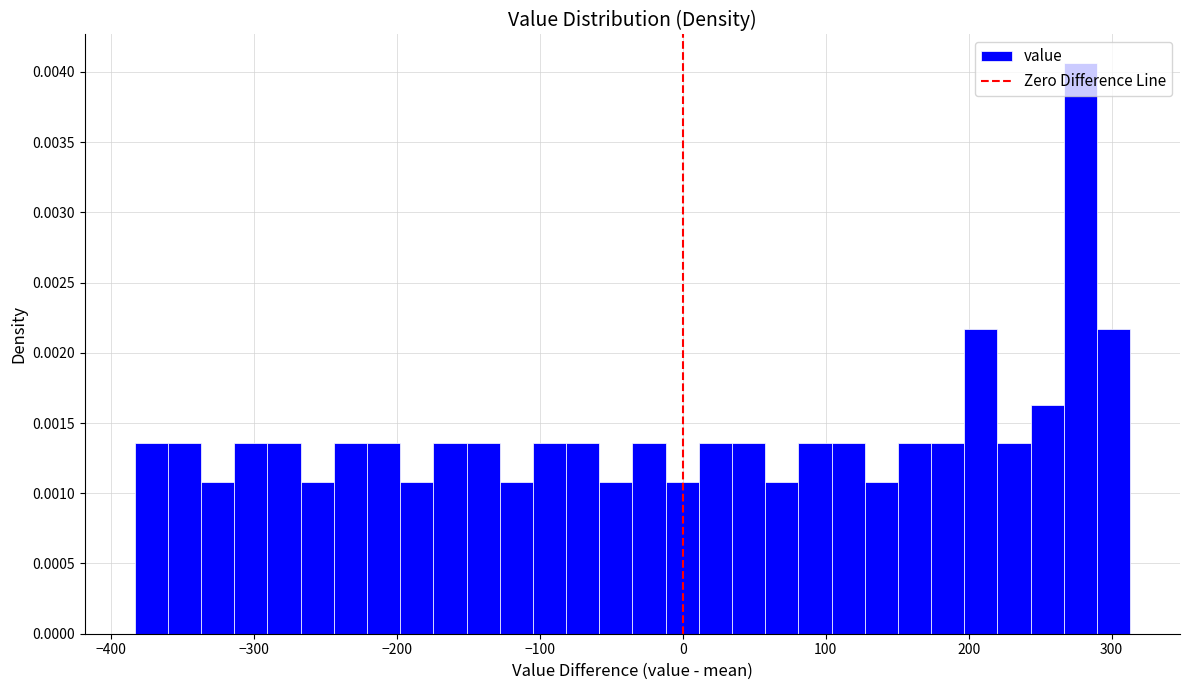

Read against the x-axis, roughly where is the centre of the tallest bar?

280